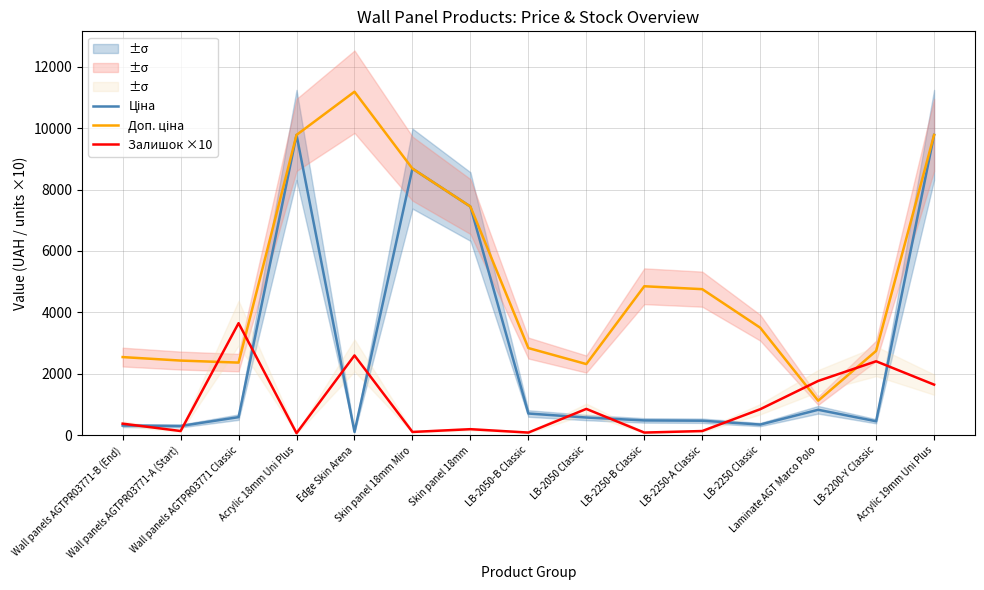

Rank the series at Skin panel 18mm Miro from highest to lowest value.

Ціна, Доп. ціна, Залишок ×10